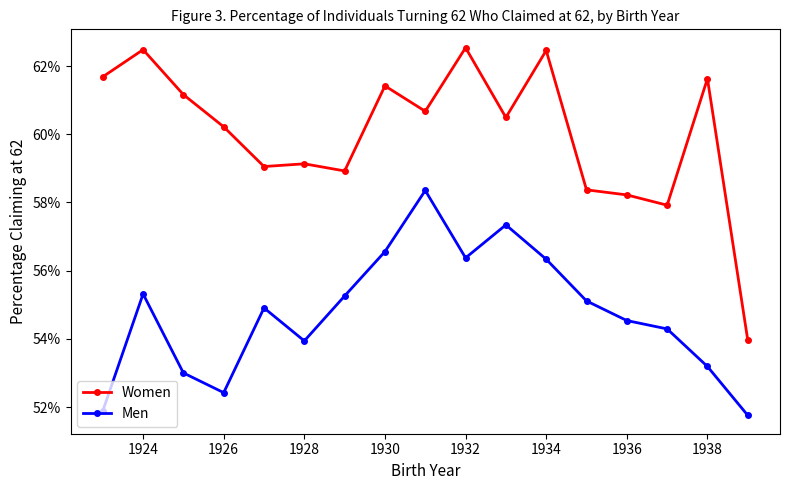

True or false: Women and Men intersect in this chart.

False